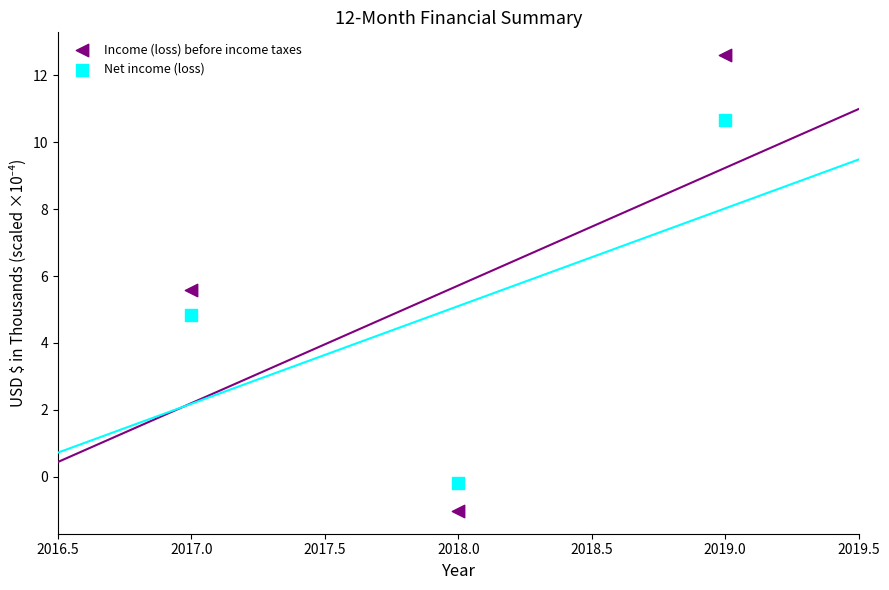

Across all data points, what is the average X value?

2018.0